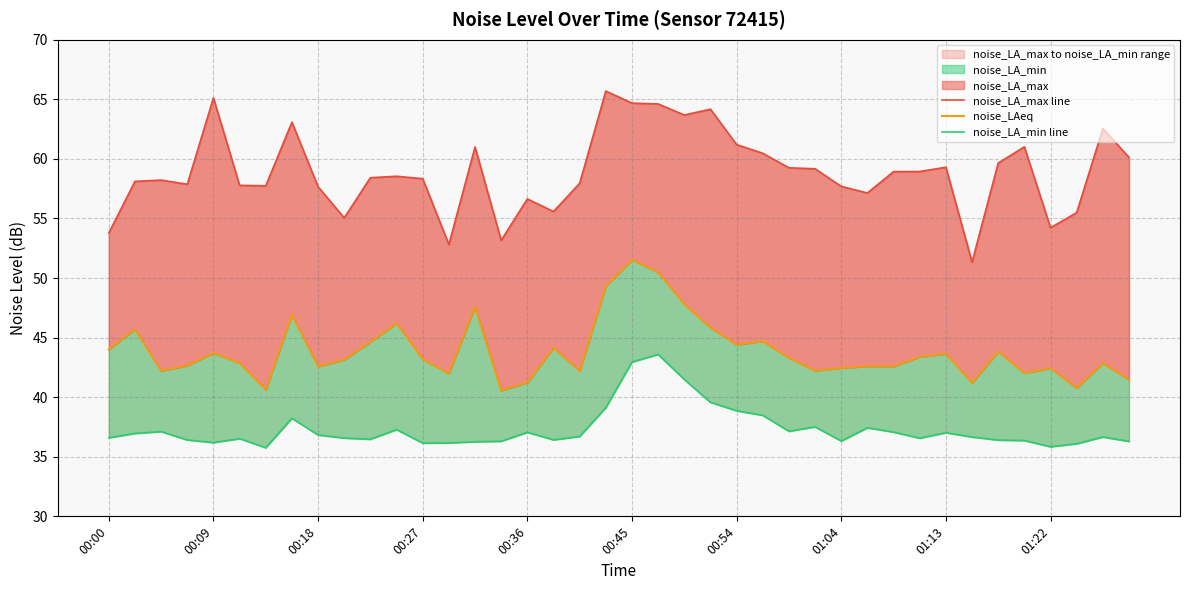

Between 19 and 22, which series saw the biggest shift?

noise_LA_min line